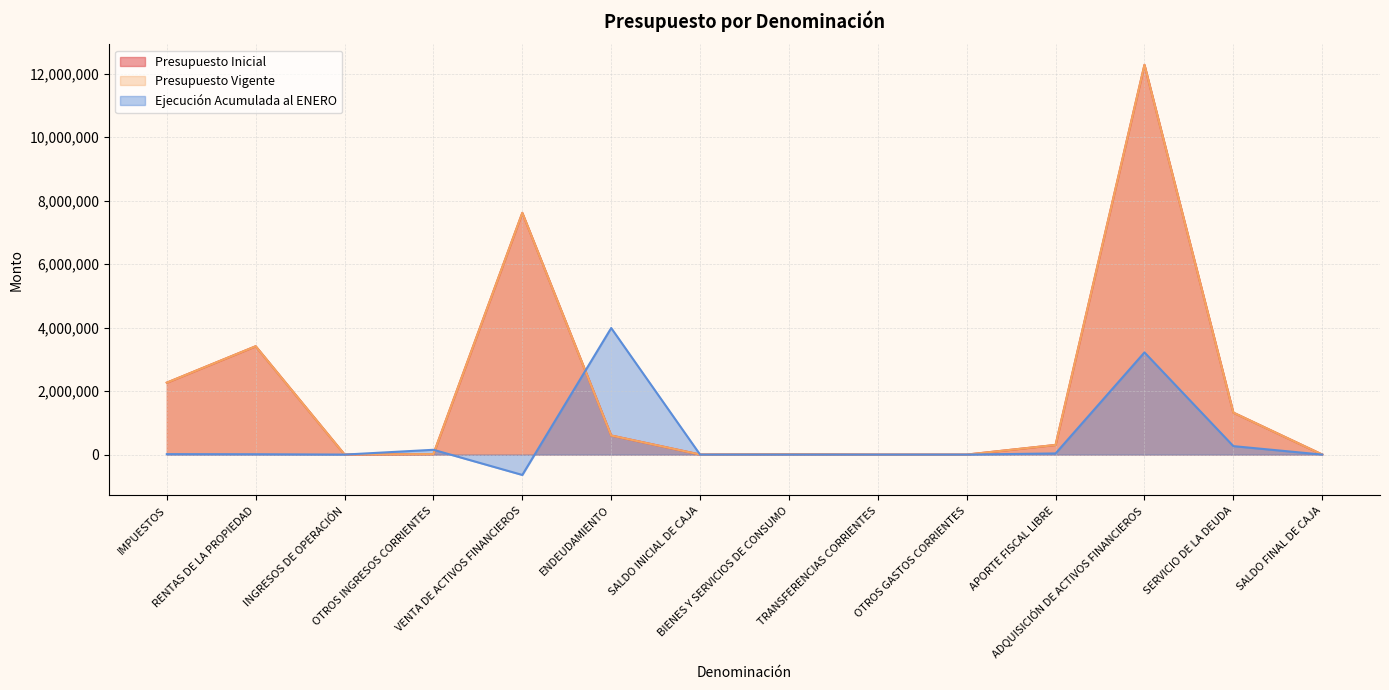

List the series in order of their peak value, lowest first.

Ejecución Acumulada al ENERO, Presupuesto Inicial, Presupuesto Vigente